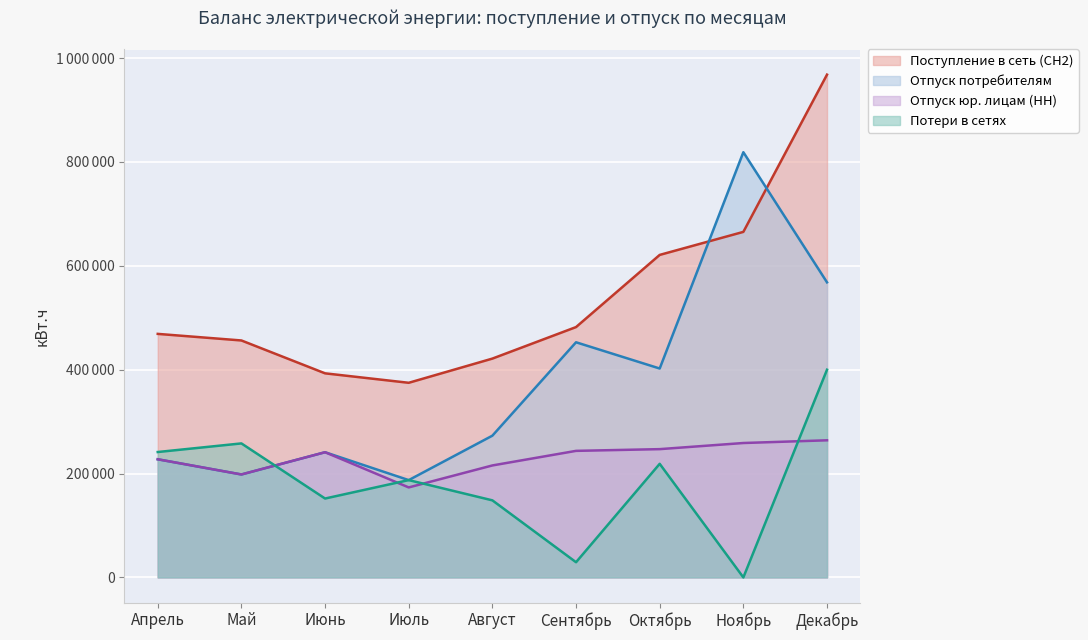

List the labels in order of Поступление в сеть (СН2) value, smallest first.

Июль, Июнь, Август, Май, Апрель, Сентябрь, Октябрь, Ноябрь, Декабрь